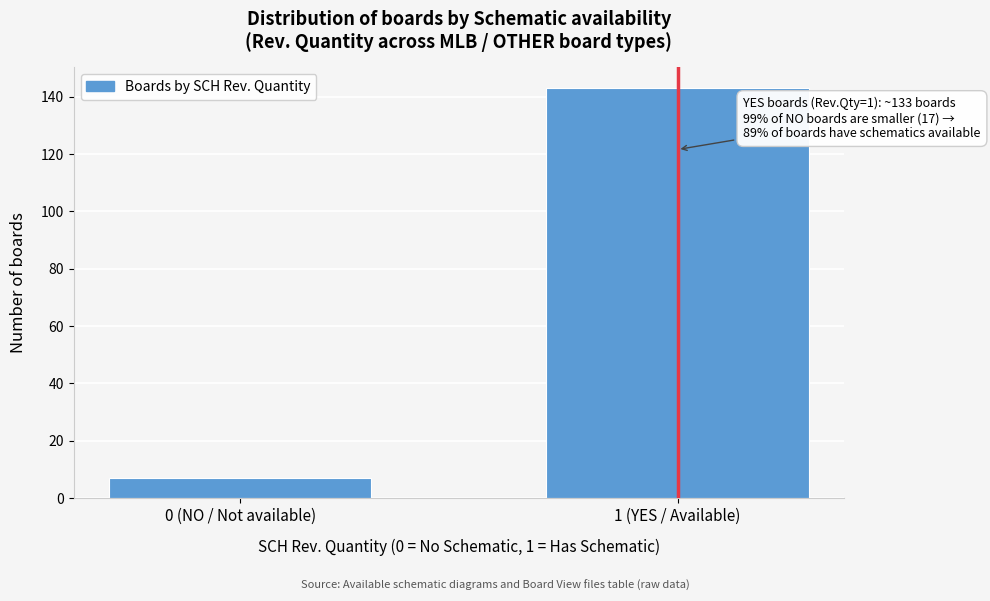

Reading right to left, what are all the values shown in this chart?

143	7